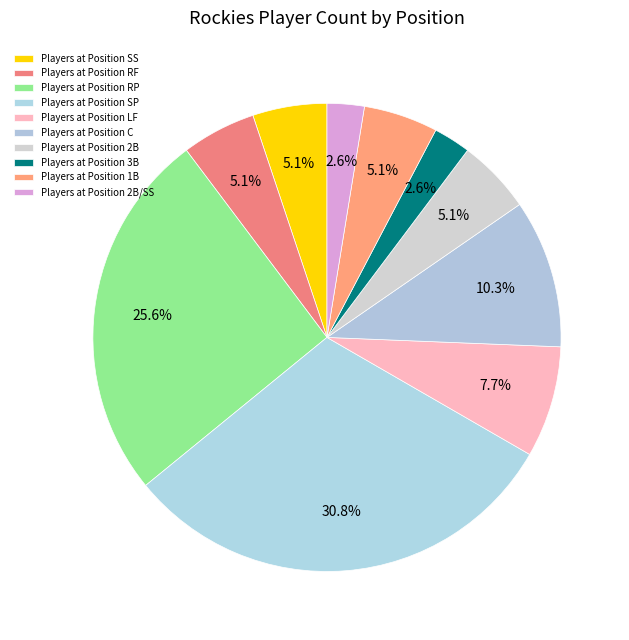

Count the number of slices in the pie.

10